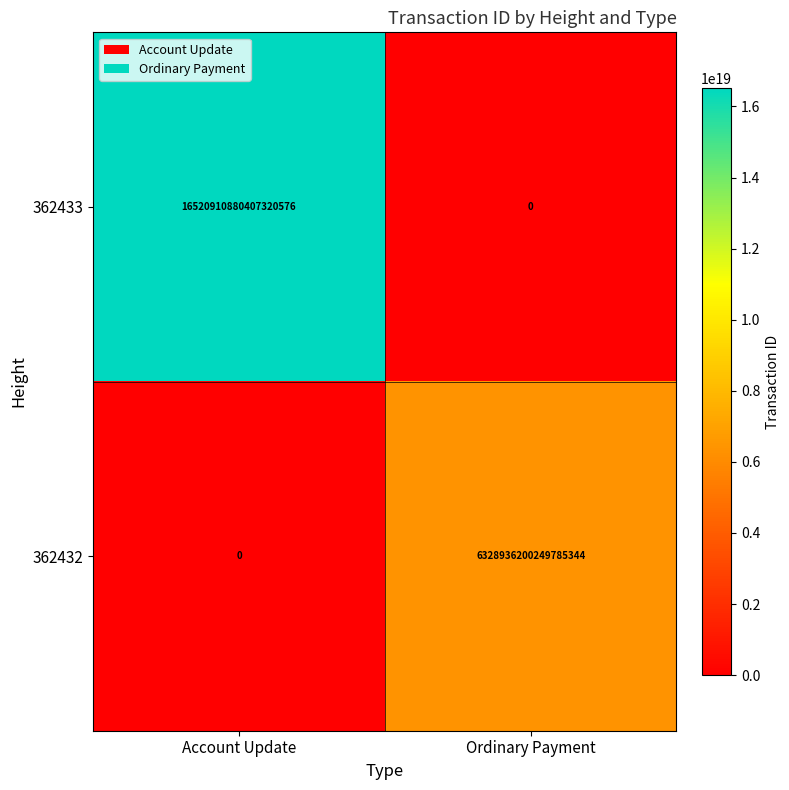

At how many categories does at least one series exceed 1557735465735500032?

2